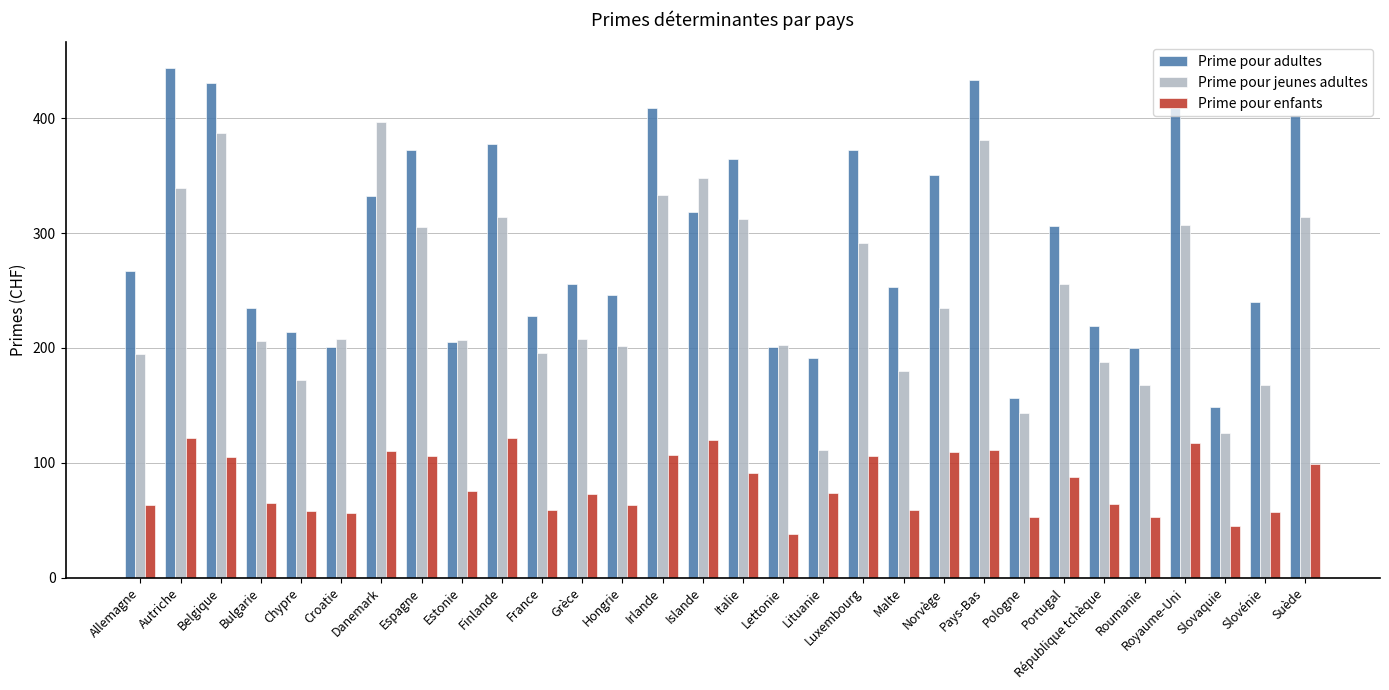

How many bars are there in total?

90